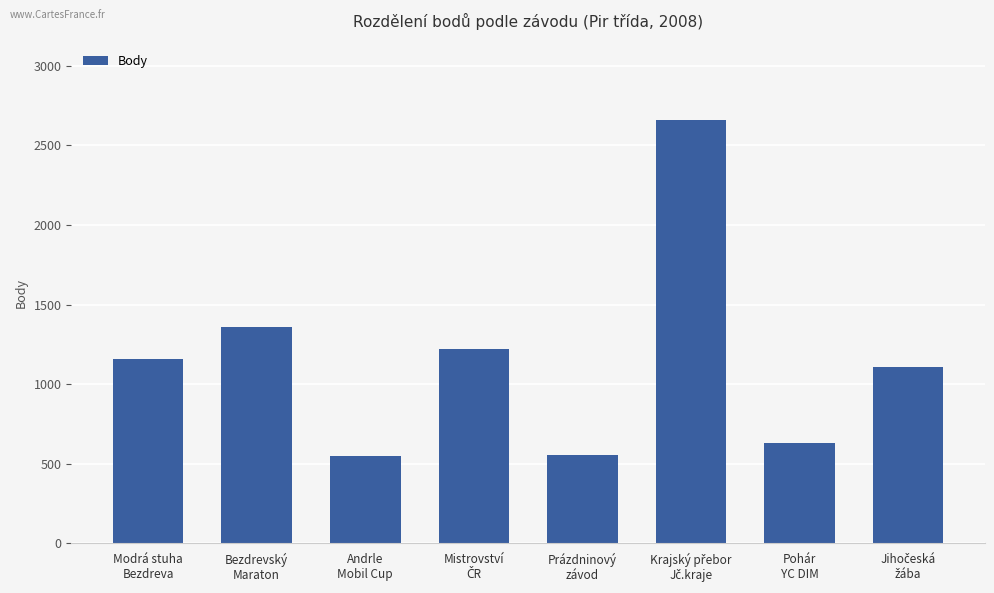

Does the chart contain any negative values?

No